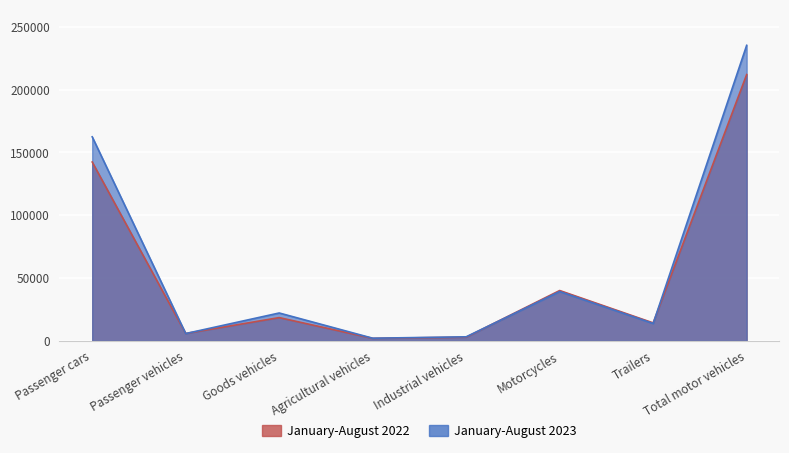

How many intersections are there between January-August 2023 and January-August 2022?

4